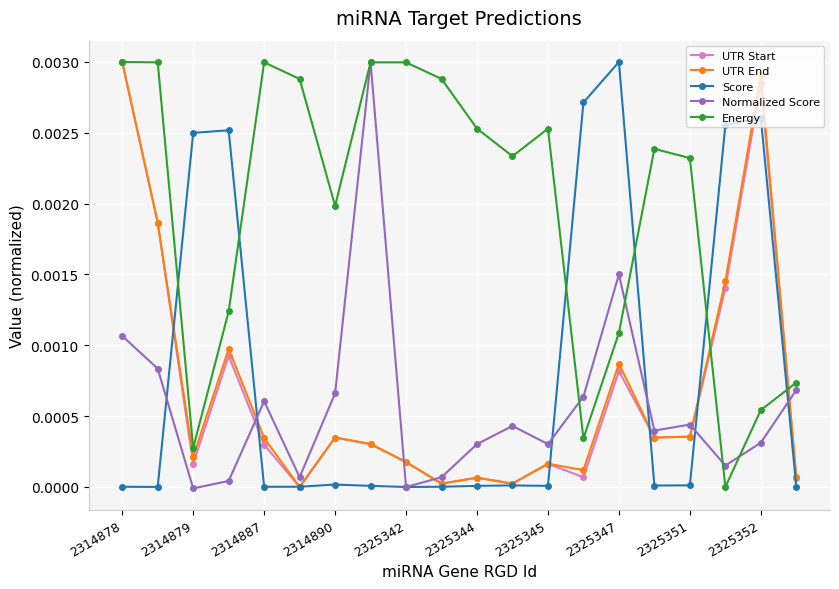

How many intersections are there between Energy and Score?

6